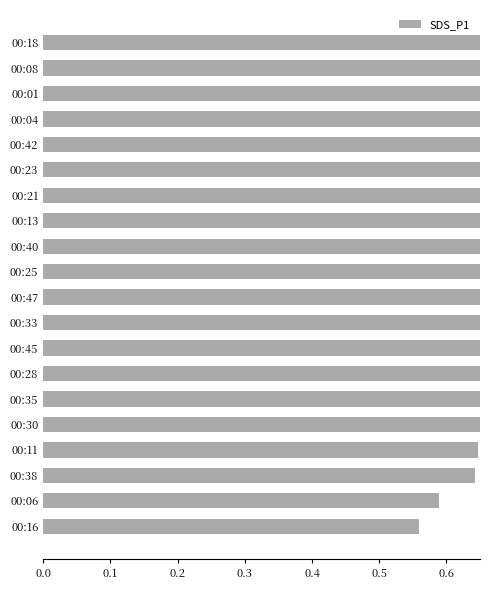

What is the smallest value displayed?

0.6